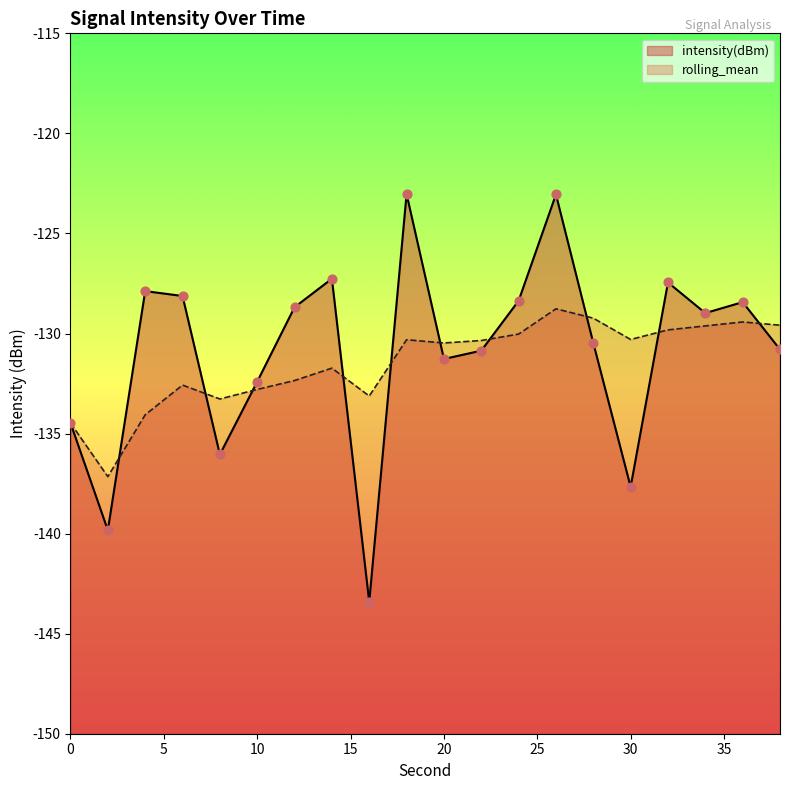

What are all the series names shown in the legend?

intensity(dBm), rolling_mean